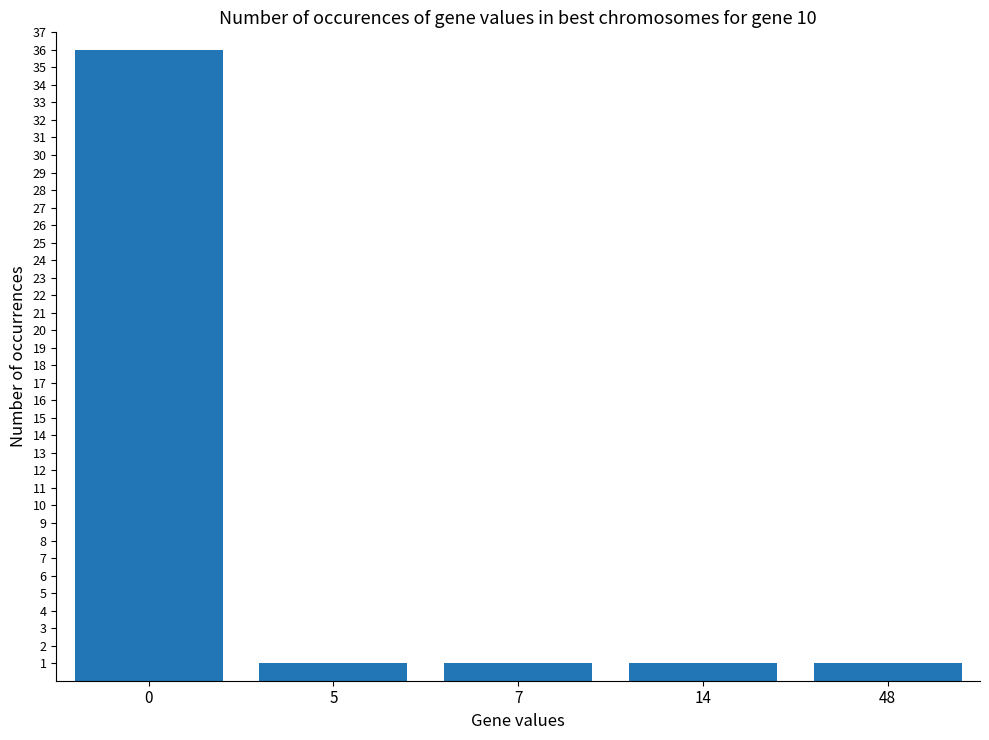

Count the number of data series in this chart.

1